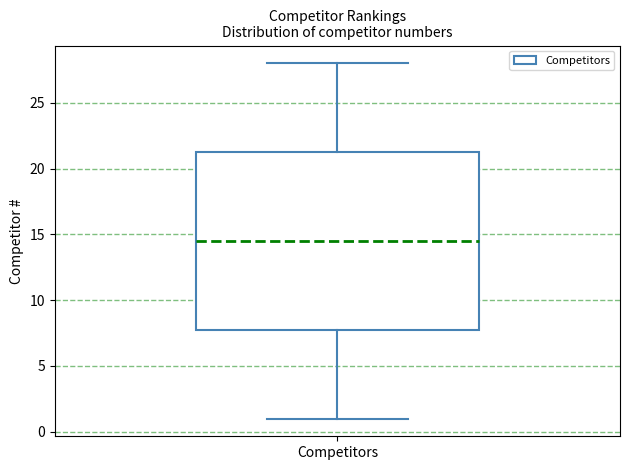

Where does the upper whisker of the box for Competitors end on the y-axis? The values are not printed on the chart, so give them approximately, as read against the axis.

28.0